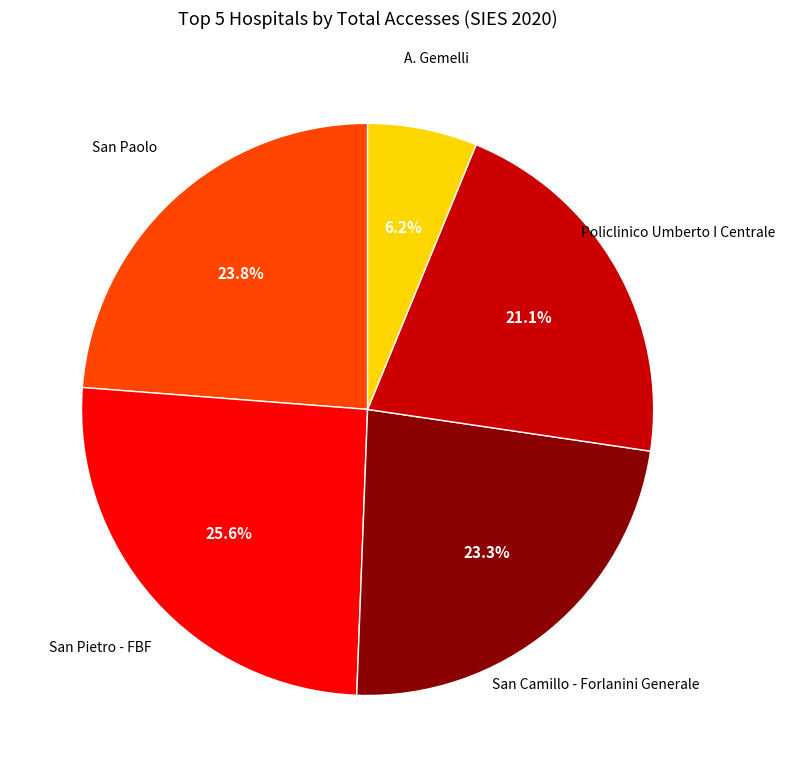

Does any single category account for the majority?

No